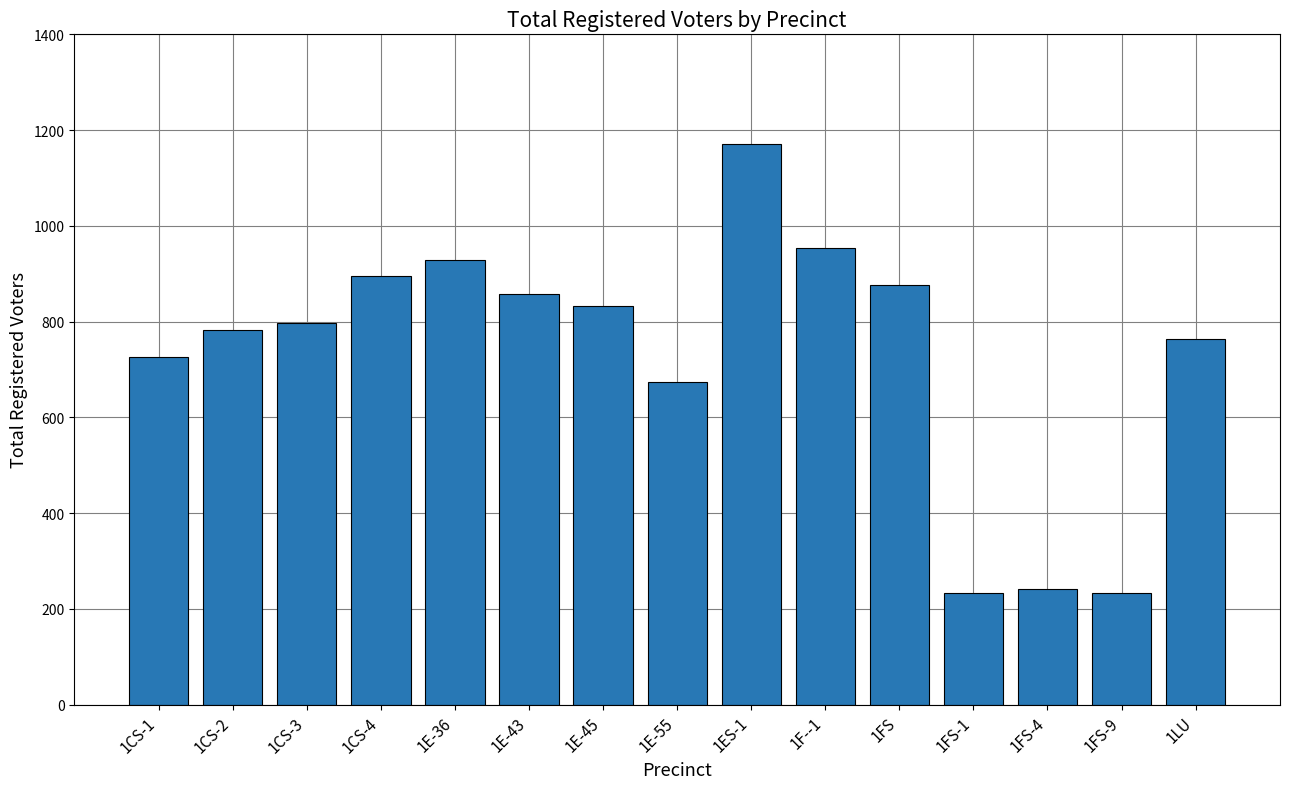

How many categories are shown in the chart?

15